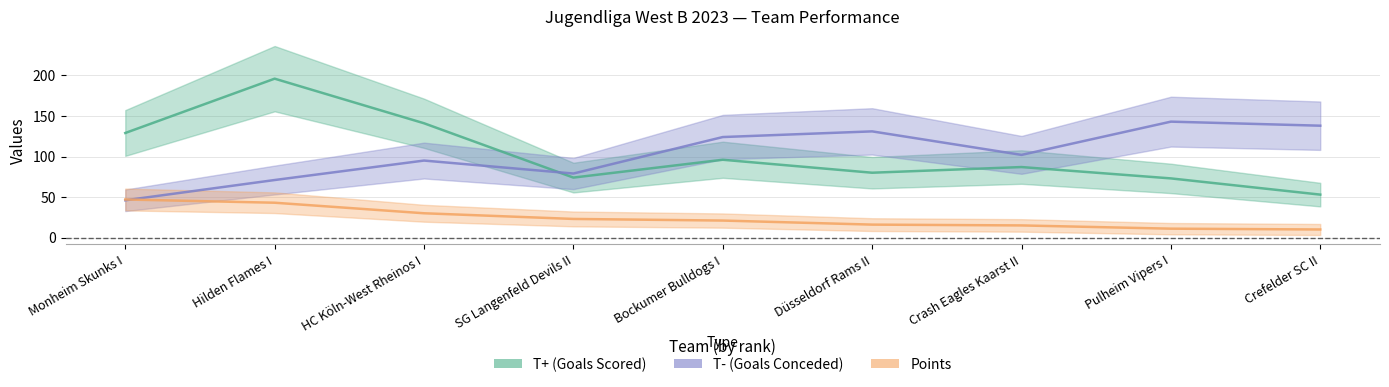

Which series has the largest range (max minus min)?

T+ (Goals Scored)